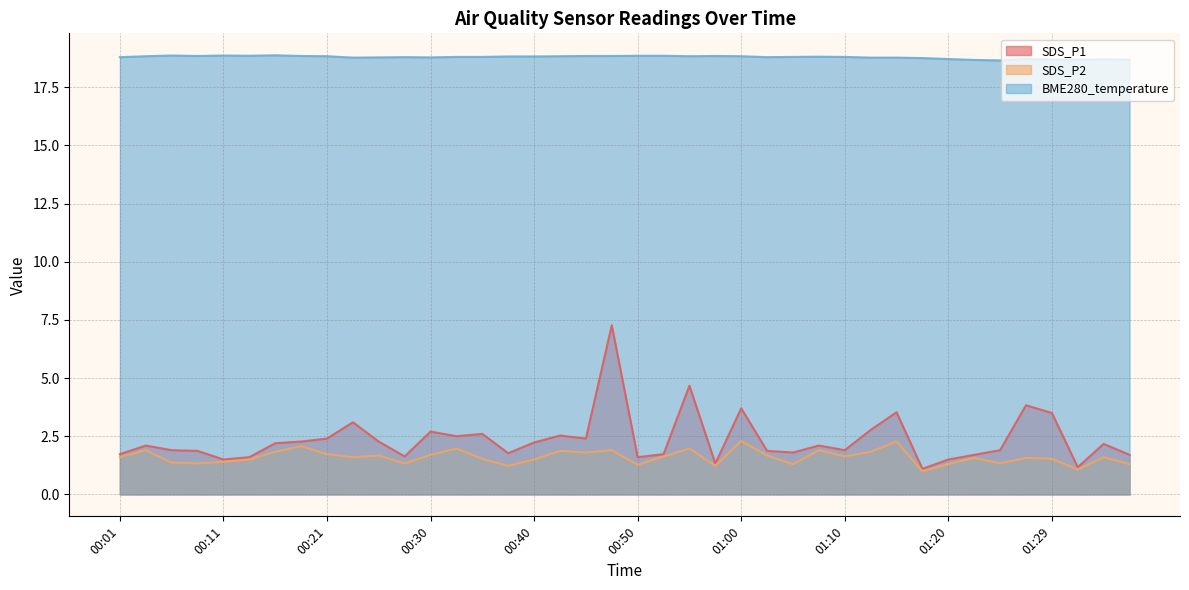

True or false: BME280_temperature and SDS_P1 intersect in this chart.

False